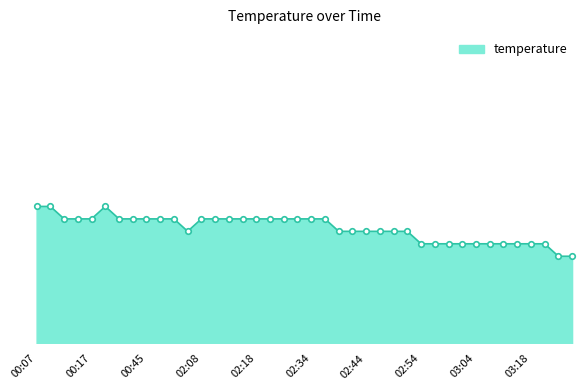

At which label is the value closest to 16?

03:23